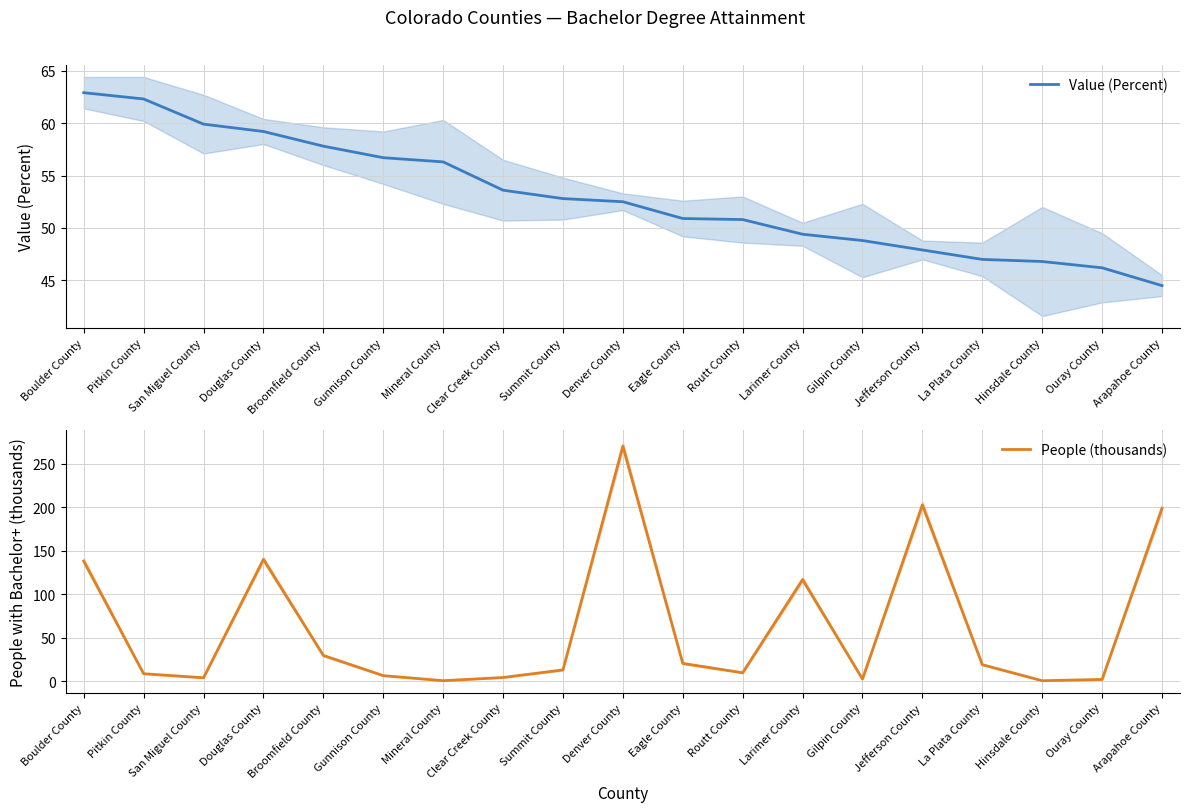

What are all the series names shown in the legend?

Value (Percent), People (thousands)